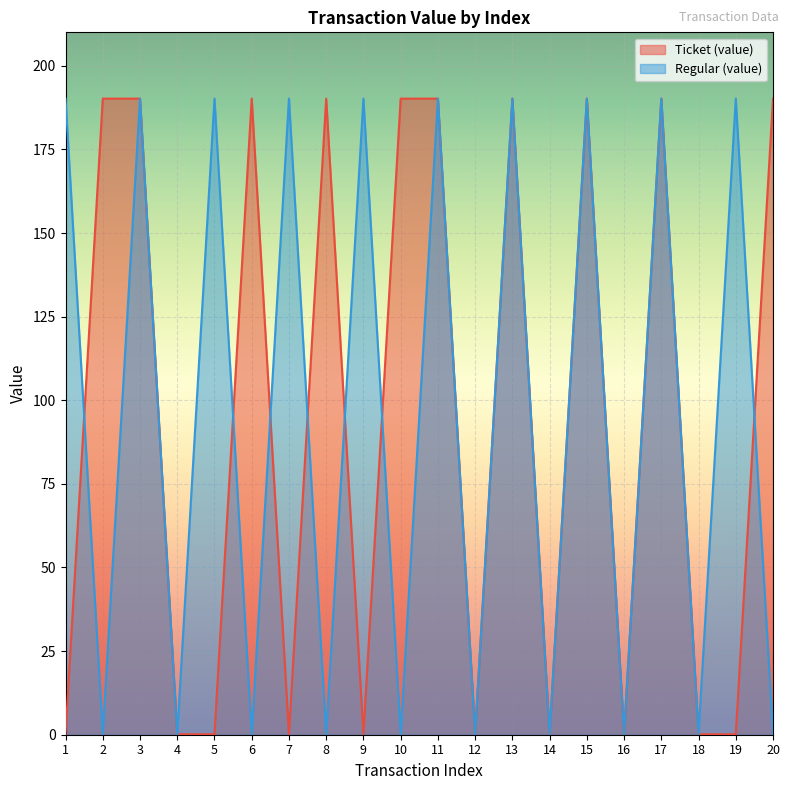

Is it true that Ticket (value) equals 190.2 at 11?

True